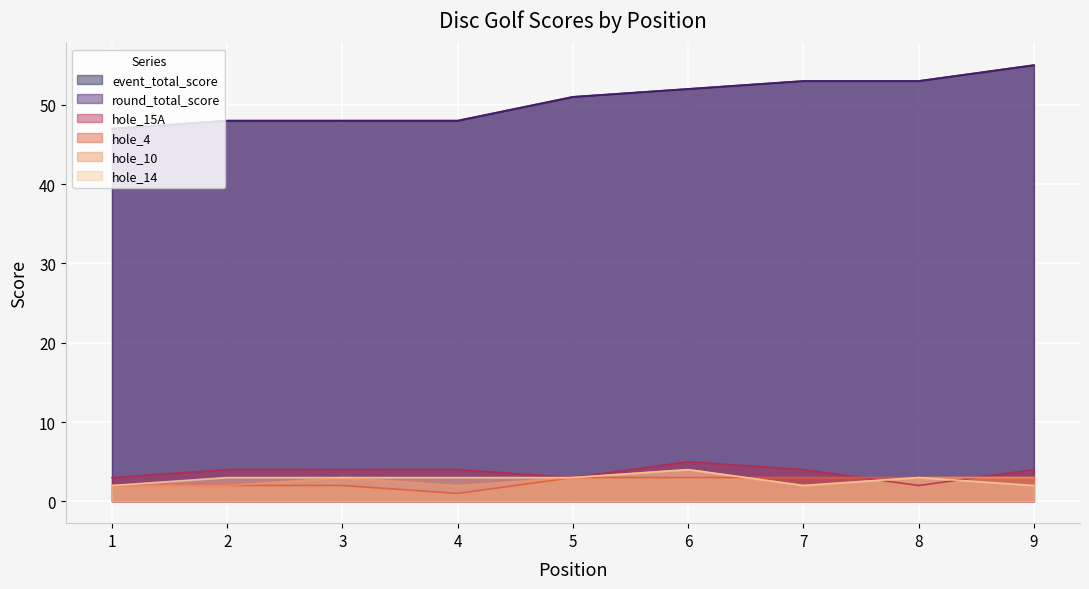

Which series has the widest spread of values?

event_total_score